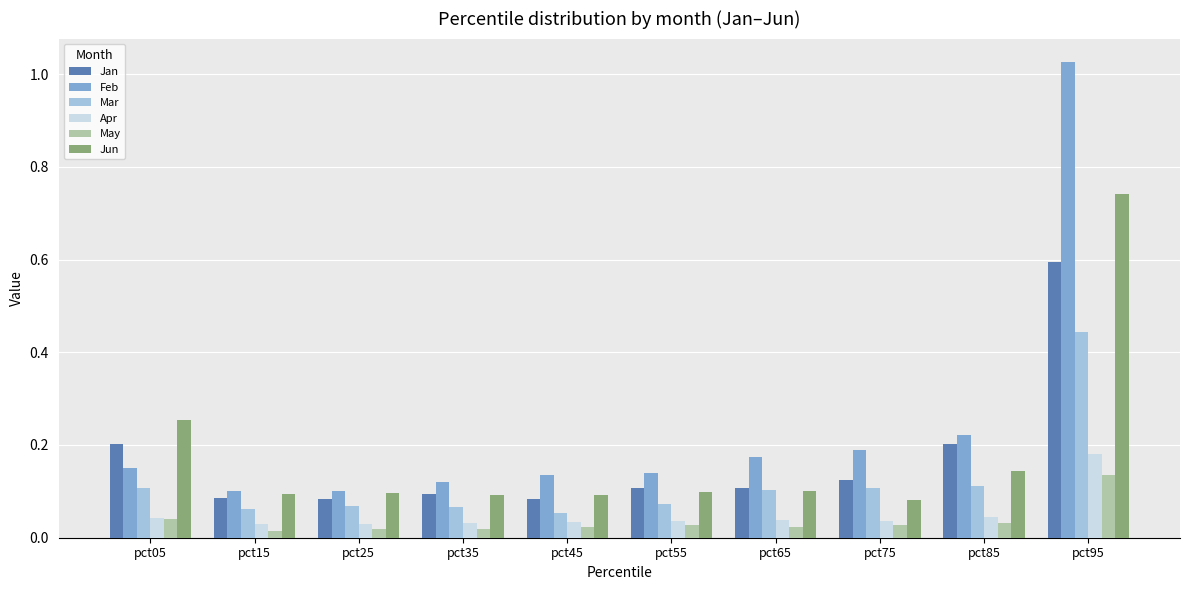

List the series in order of their peak value, highest first.

Feb, Jun, Jan, Mar, Apr, May